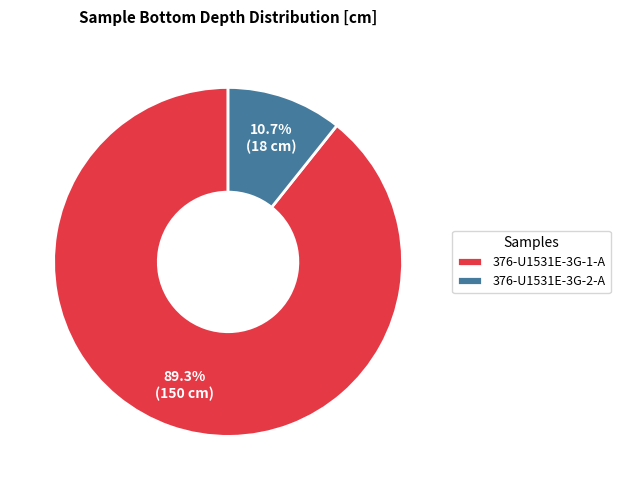

What percentage is the 376-U1531E-3G-2-A slice, to the nearest percent?

11%